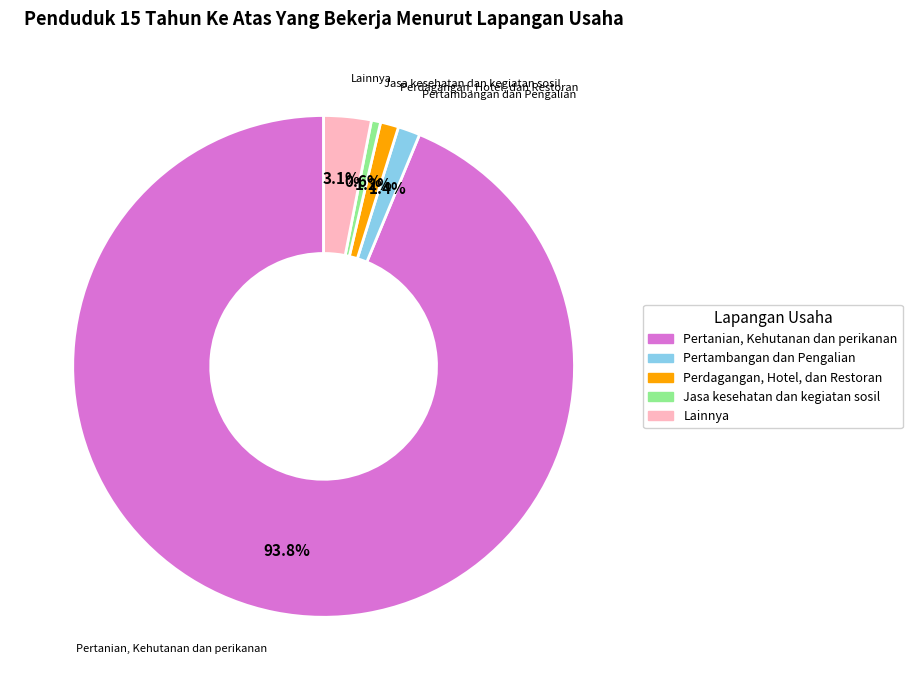

What is the ratio of the value at Jasa kesehatan dan kegiatan sosil to the value at Lainnya?

0.2